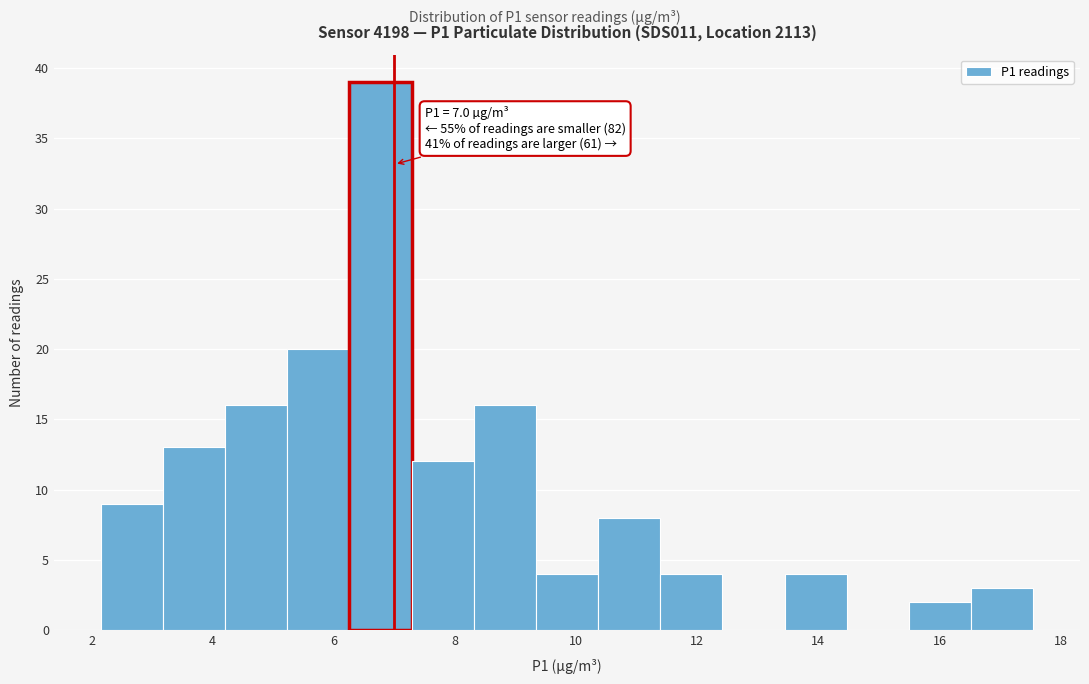

Which range on the x-axis has the tallest bar?

6.2 to 7.2